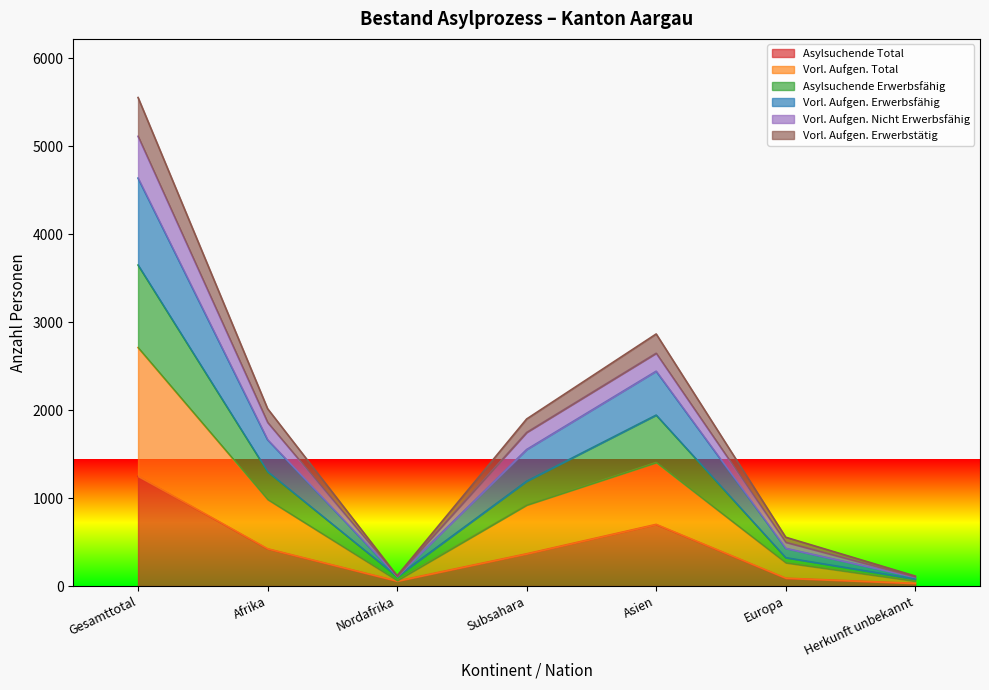

What value does the Asylsuchende Erwerbsfähig series have at Asien?

1943